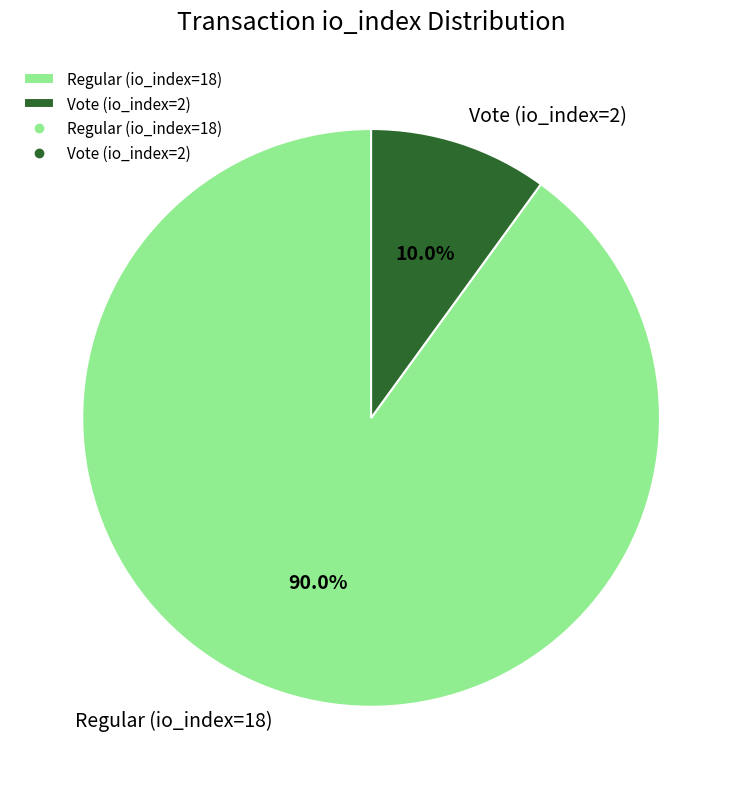

Approximately how many times larger is the value at Regular (io_index=18) compared to Vote (io_index=2)?

9.0